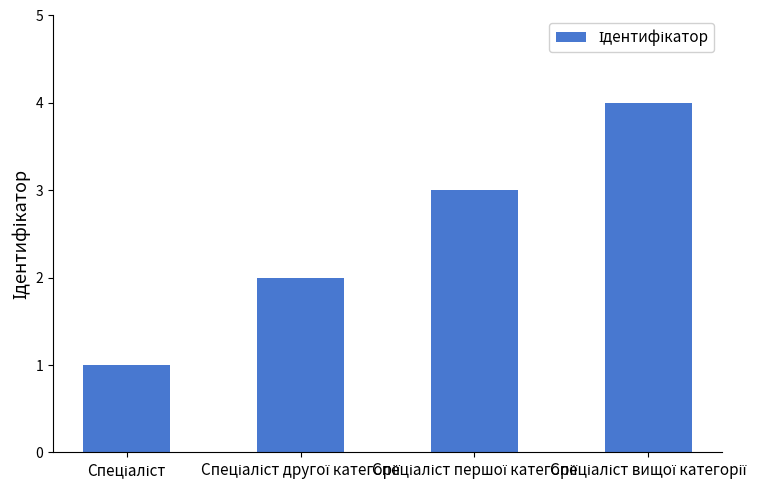

What is the sum of all values?

10